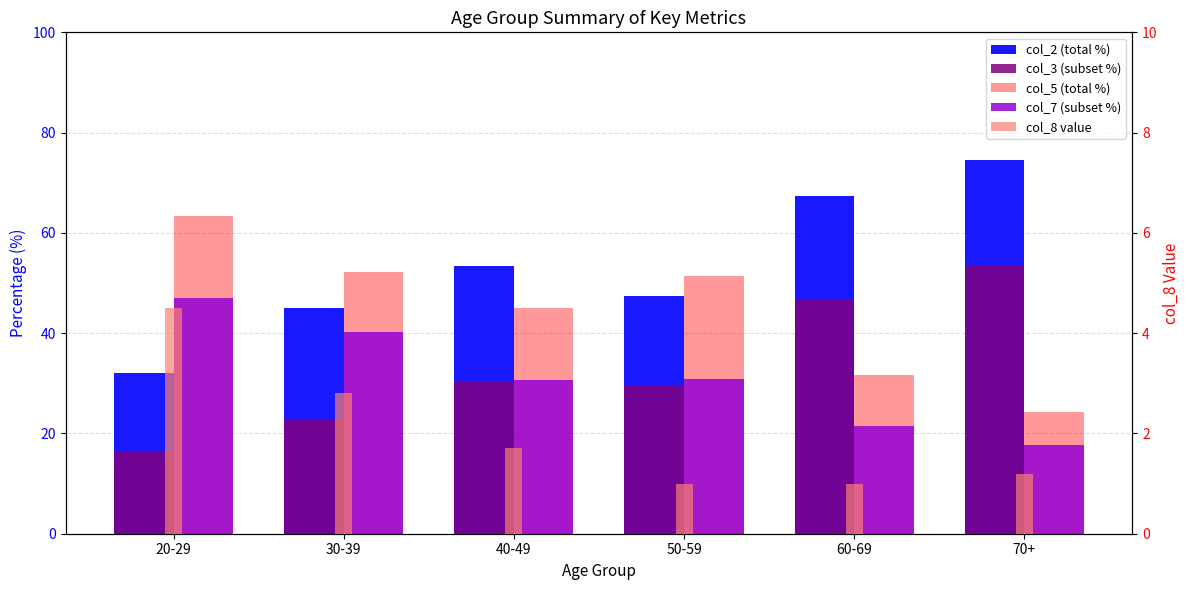

What is the difference between the maximum and minimum values in the col_5 (total %) series?

39.2